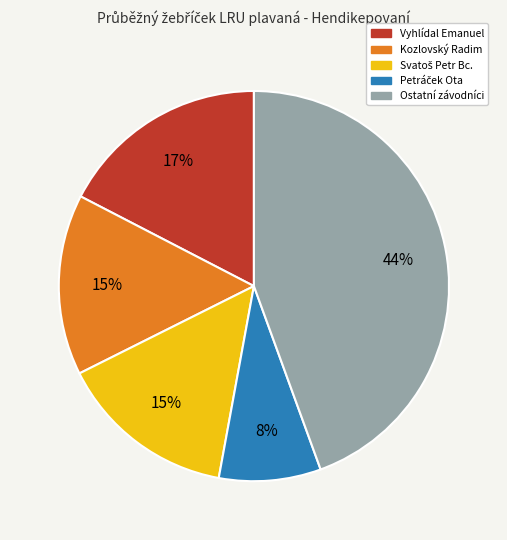

To the nearest percent, what is the average slice percentage?

20%